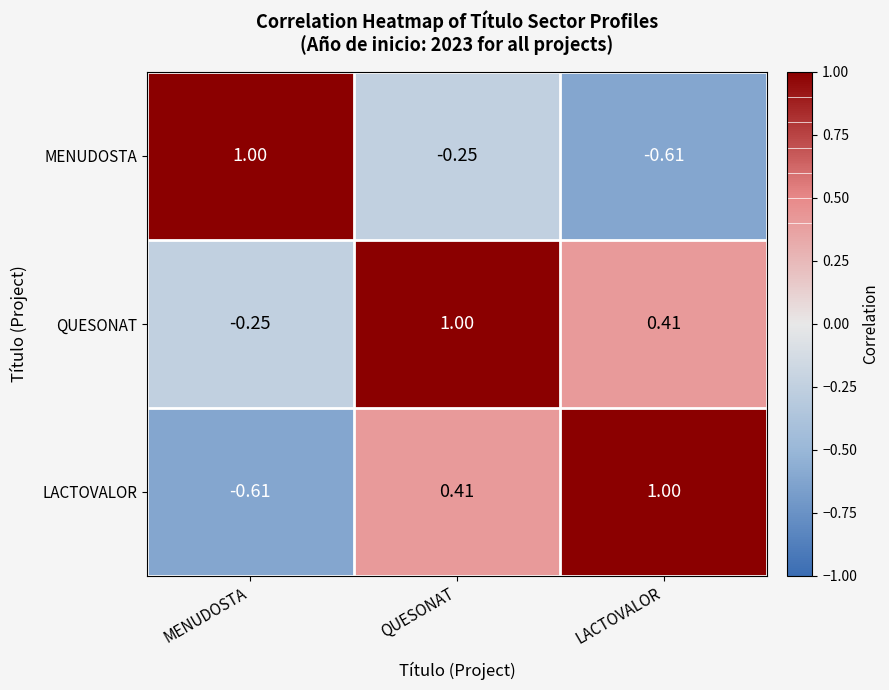

Where is LACTOVALOR nearest to the value 0?

QUESONAT